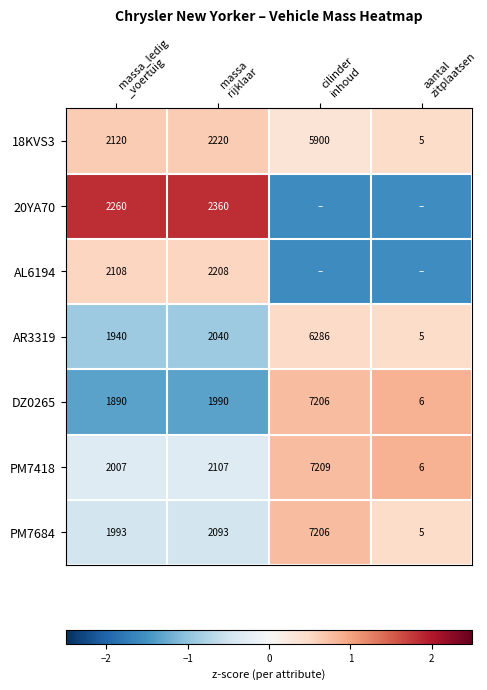

Where is DZ0265 nearest to the value 0?

cilinder inhoud